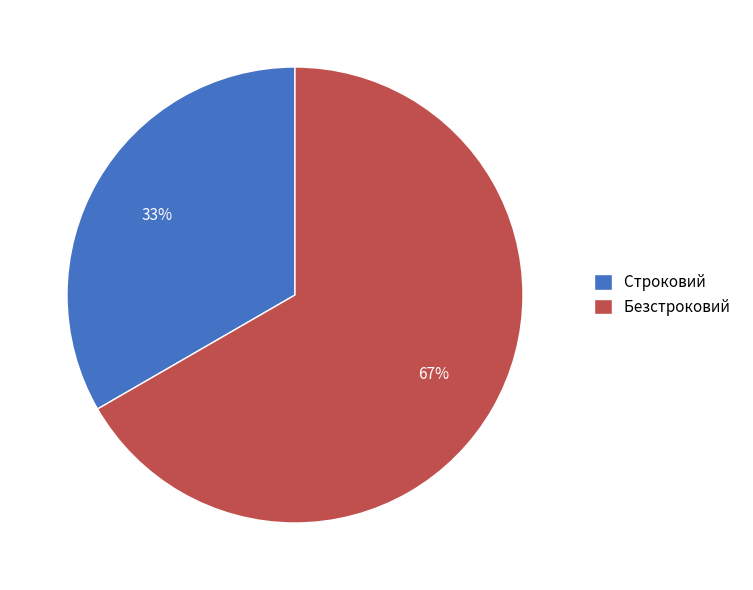

True or false: Безстроковий accounts for 56% of the total.

False